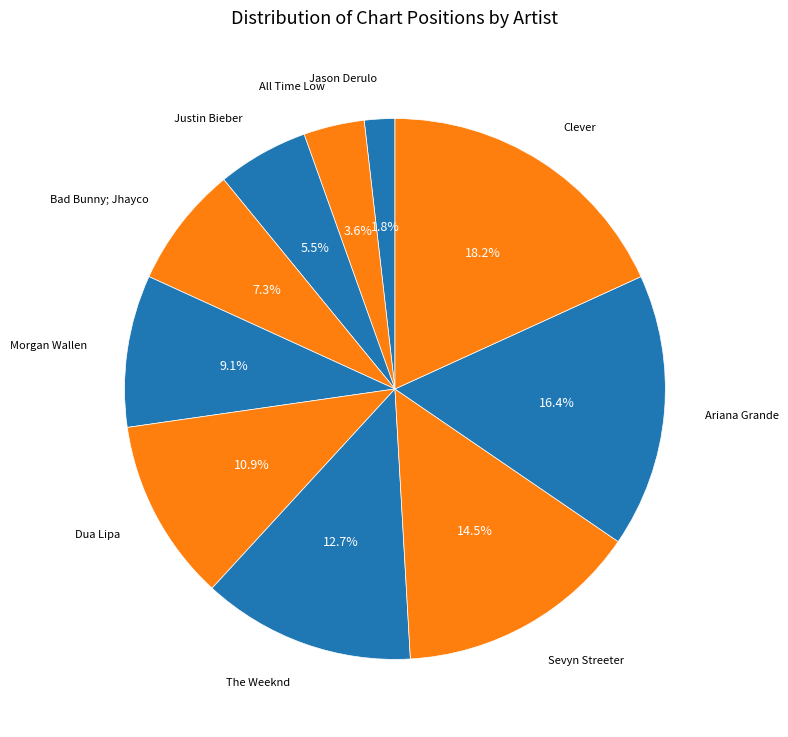

Count the number of slices in the pie.

10